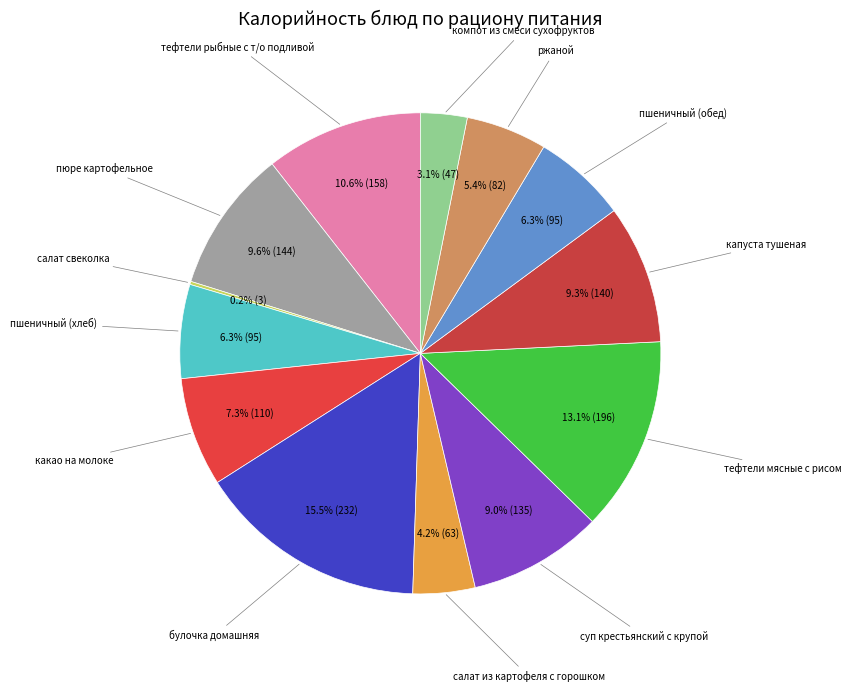

What portion of the pie excludes пюре картофельное?

90.4%